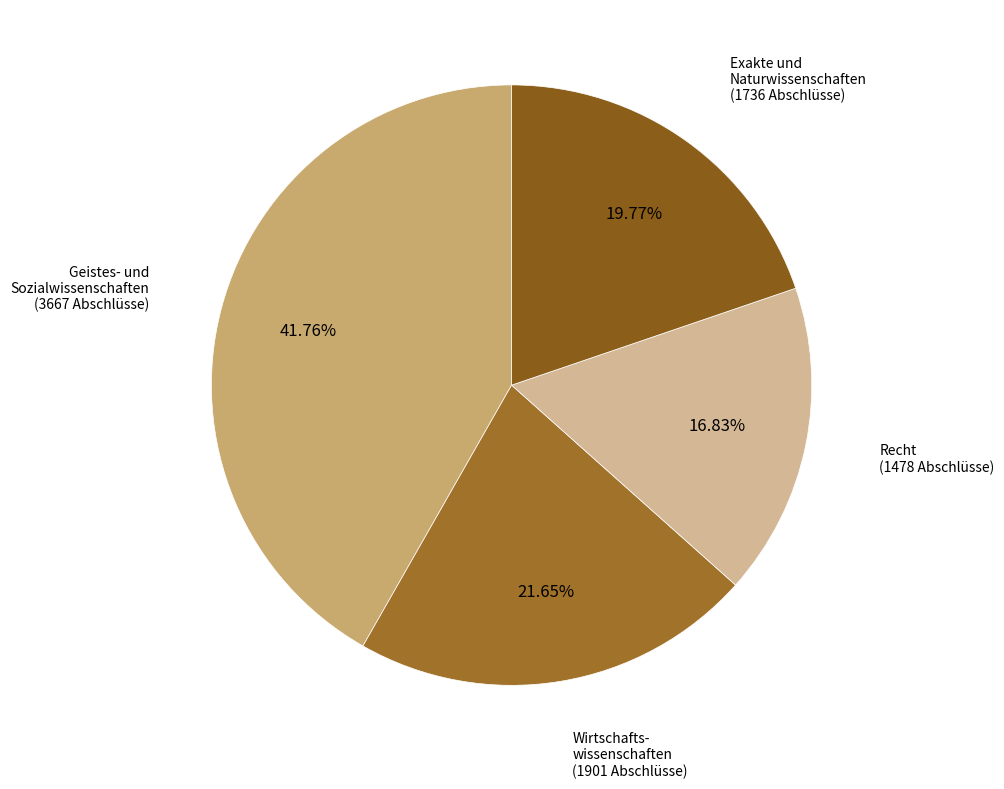

Does any single category account for the majority?

No